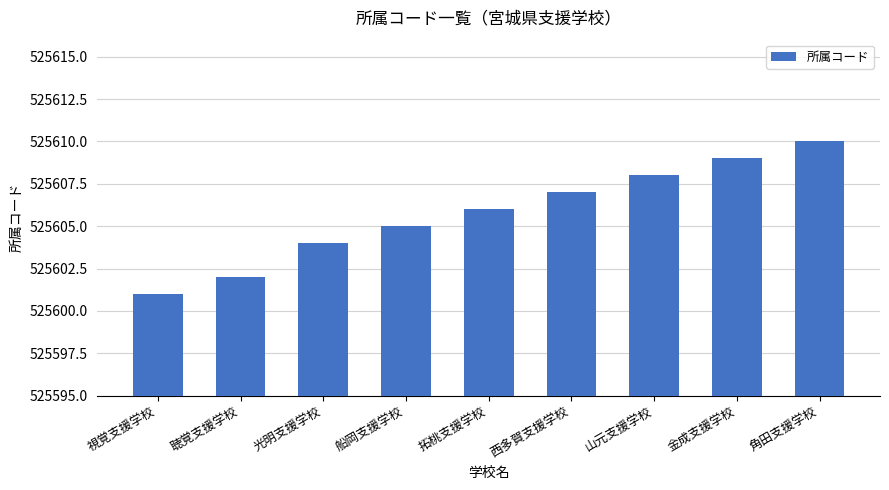

Are the bars horizontal?

No